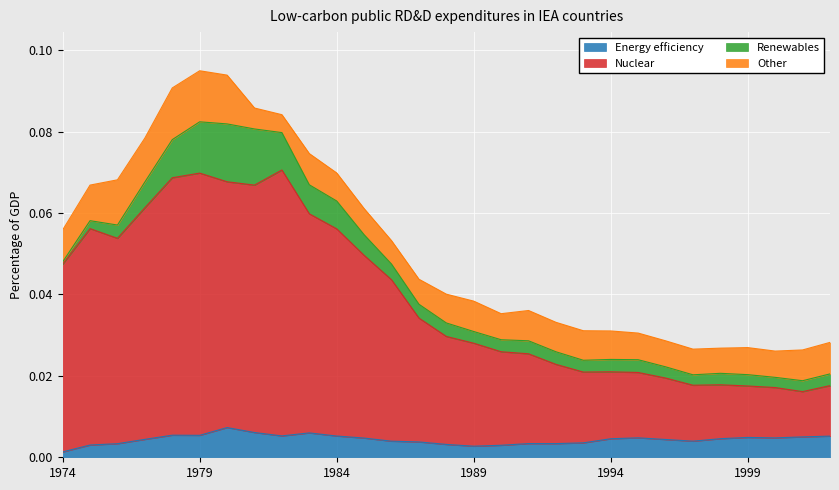

In Nuclear, how many points are higher than both neighbors (excluding endpoints)?

5